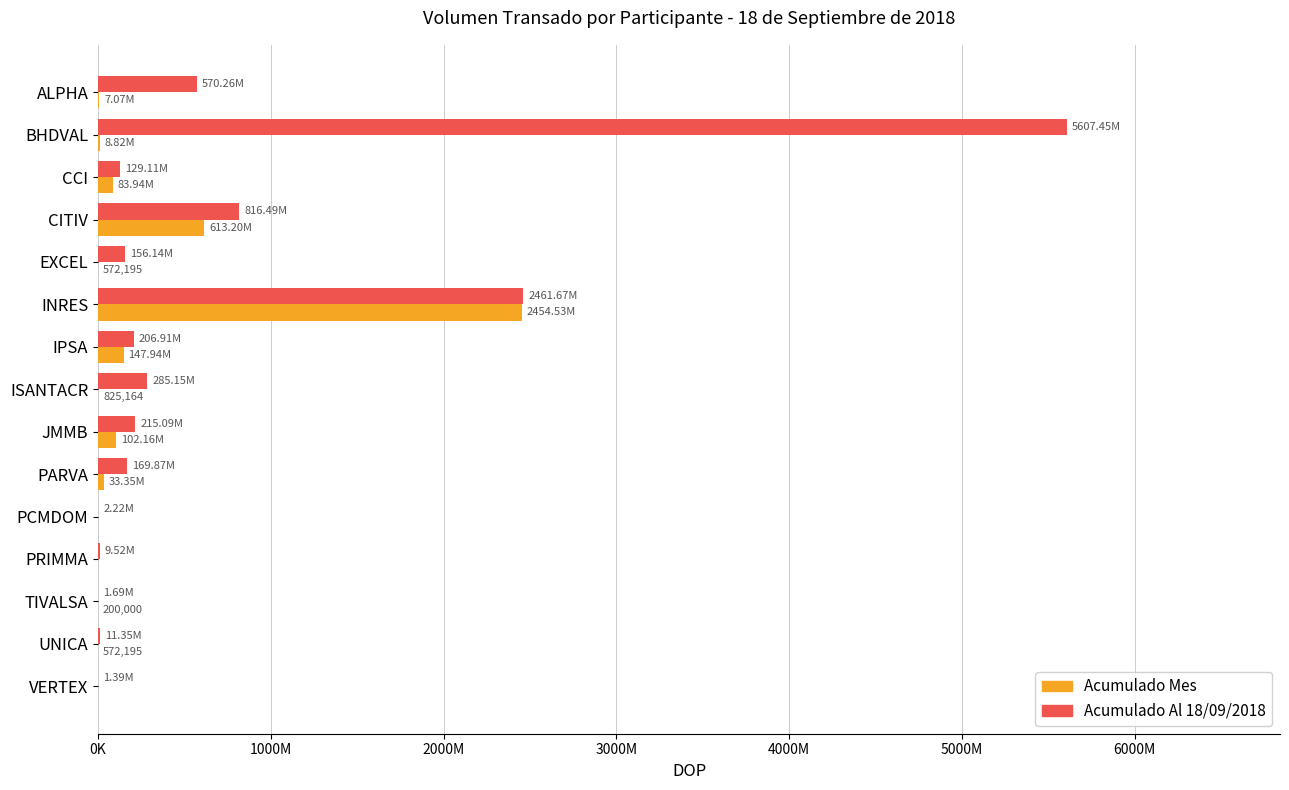

What are all the series names shown in the legend?

Acumulado Mes, Acumulado Al 18/09/2018